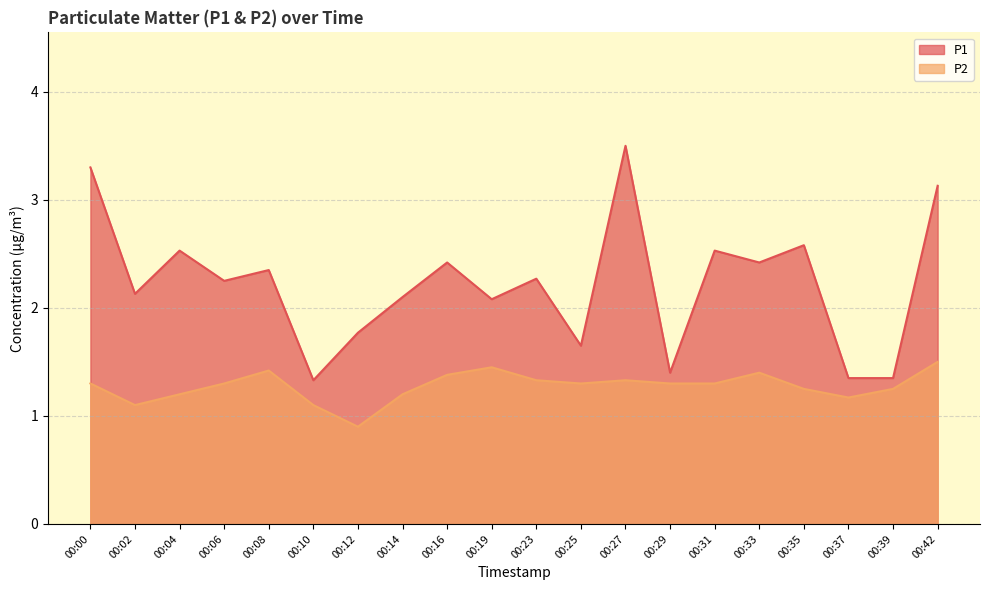

What is the sum of the P1 values at 00:02 and 00:00?

5.4